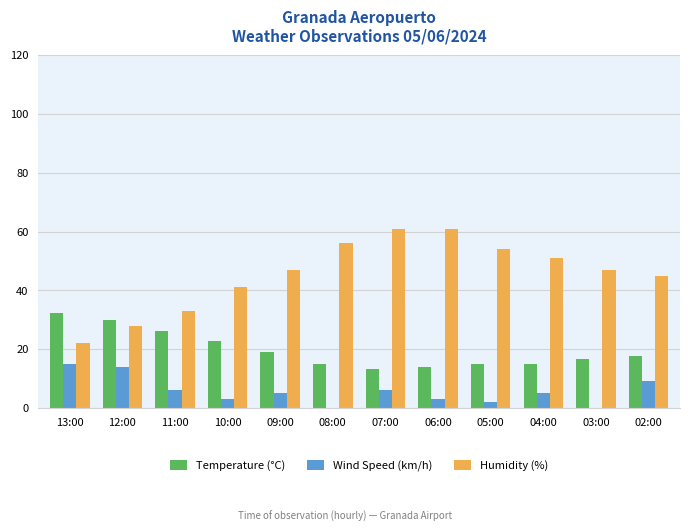

What is the highest value of the Humidity (%) series?

61.0